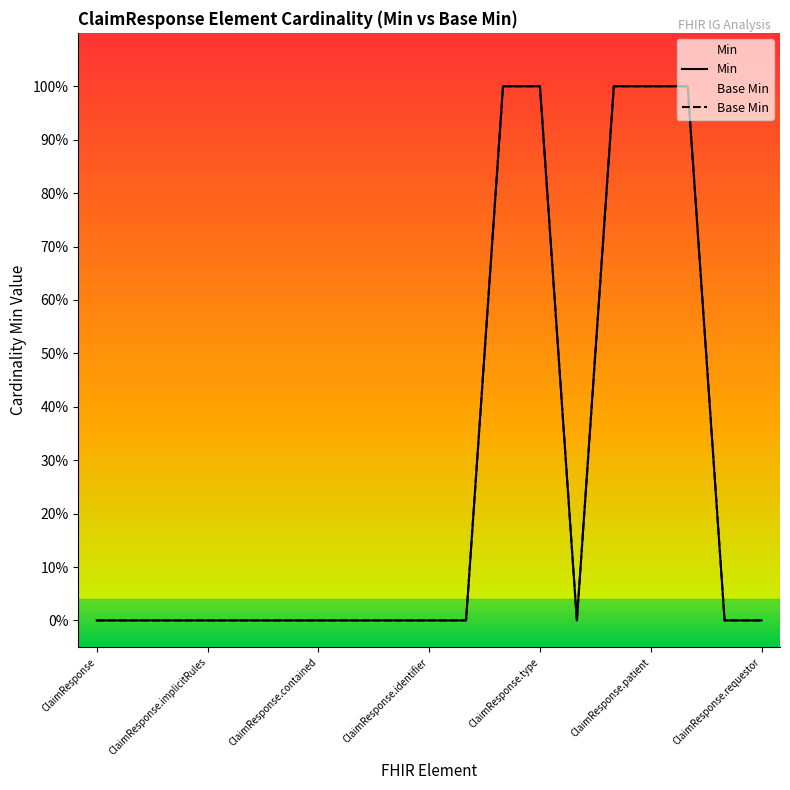

At which category is the sum across all series the highest?

11